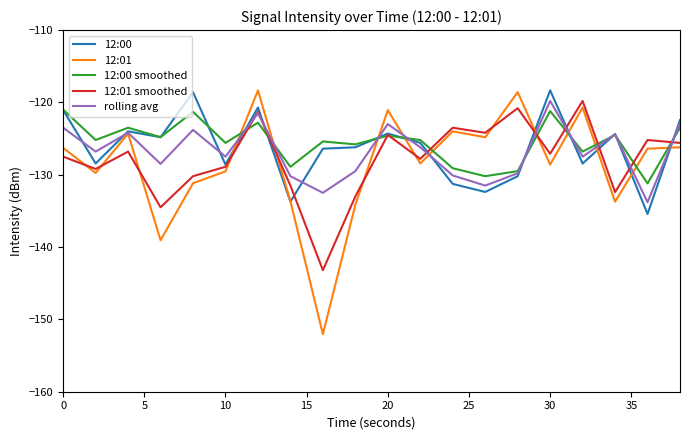

What is the maximum value for 12:01 smoothed?

-119.8